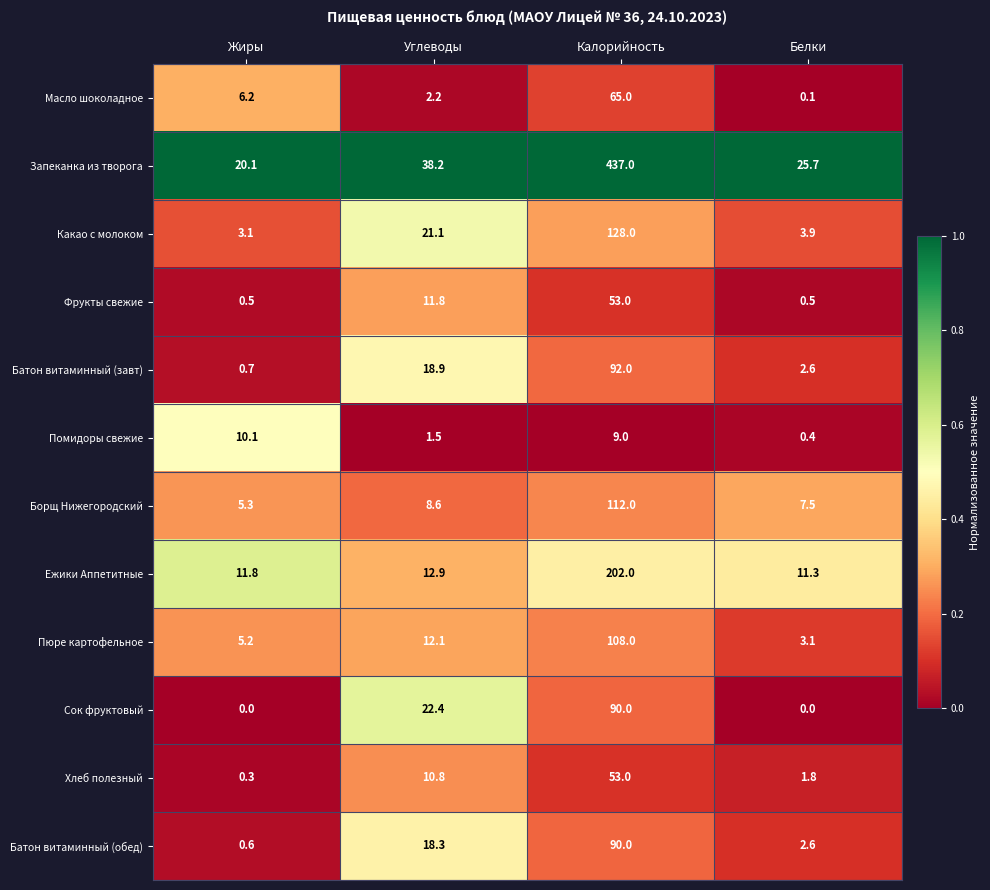

What is the spread (max minus min) of values at Жиры?

20.1